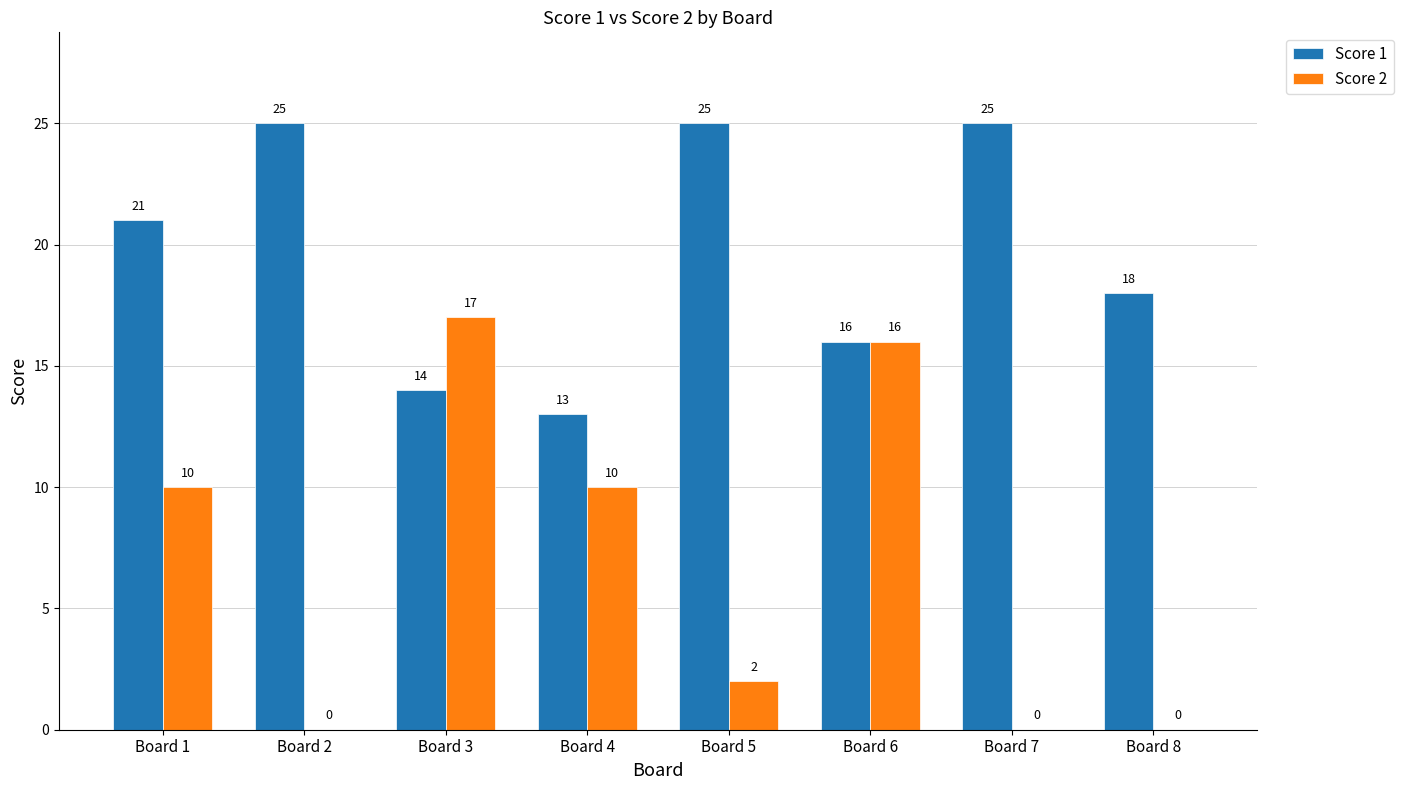

Does the chart contain stacked bars?

No